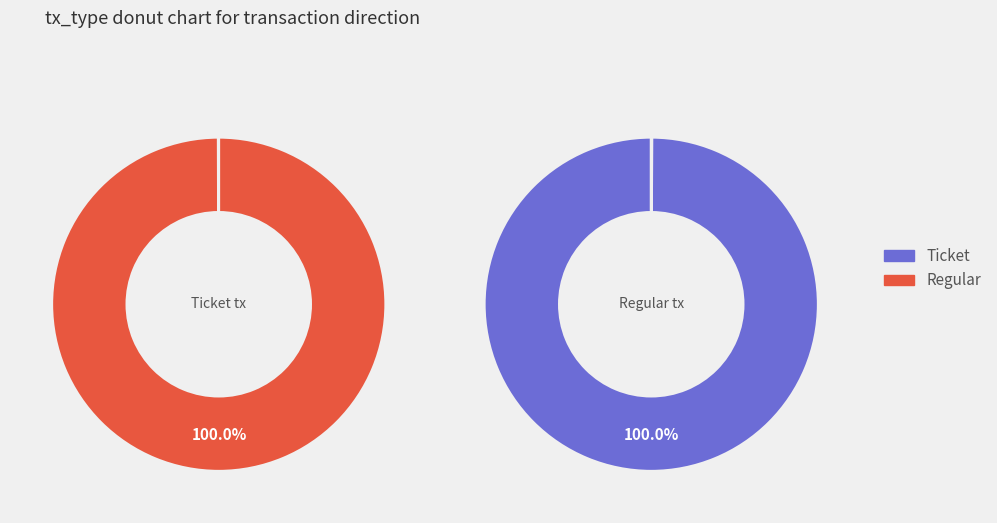

Combined, what portion of the pie is Regular tx and Ticket tx?

100.0%